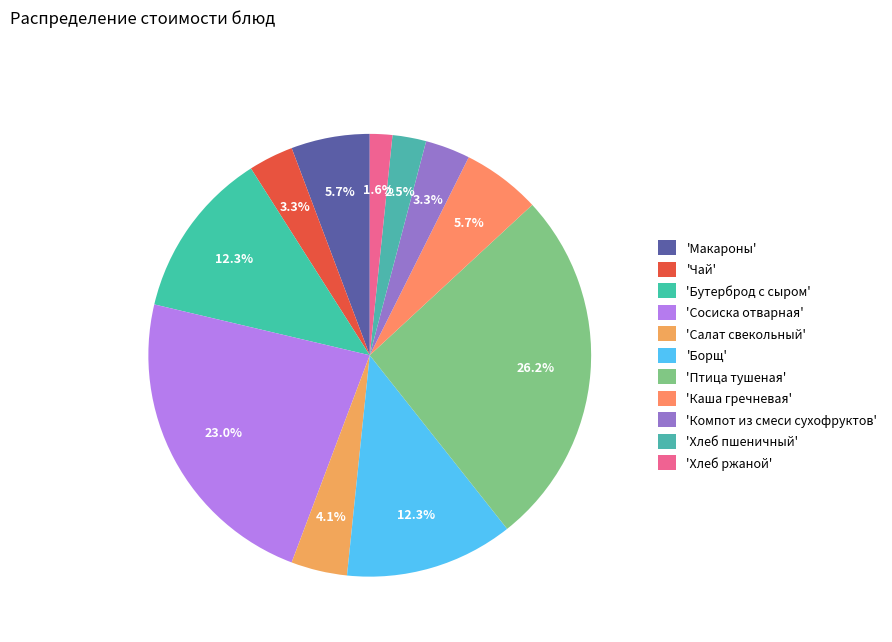

How many segments does this pie chart have?

11